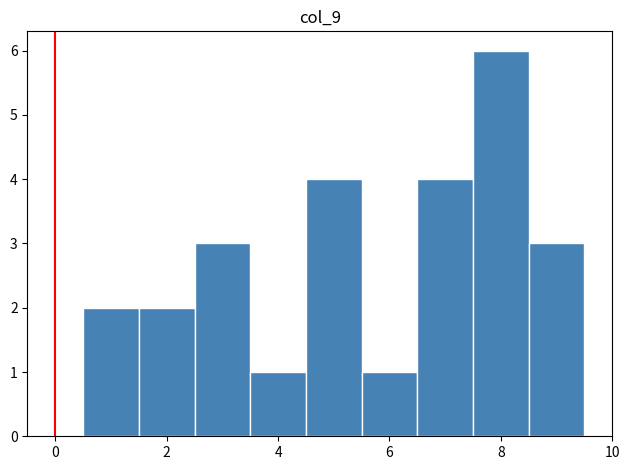

What is the height of the bar covering 6.5 to 7.5 on the x-axis? Neither the bar edges nor the heights are printed on the chart, so give them approximately, as read against the axes.

4